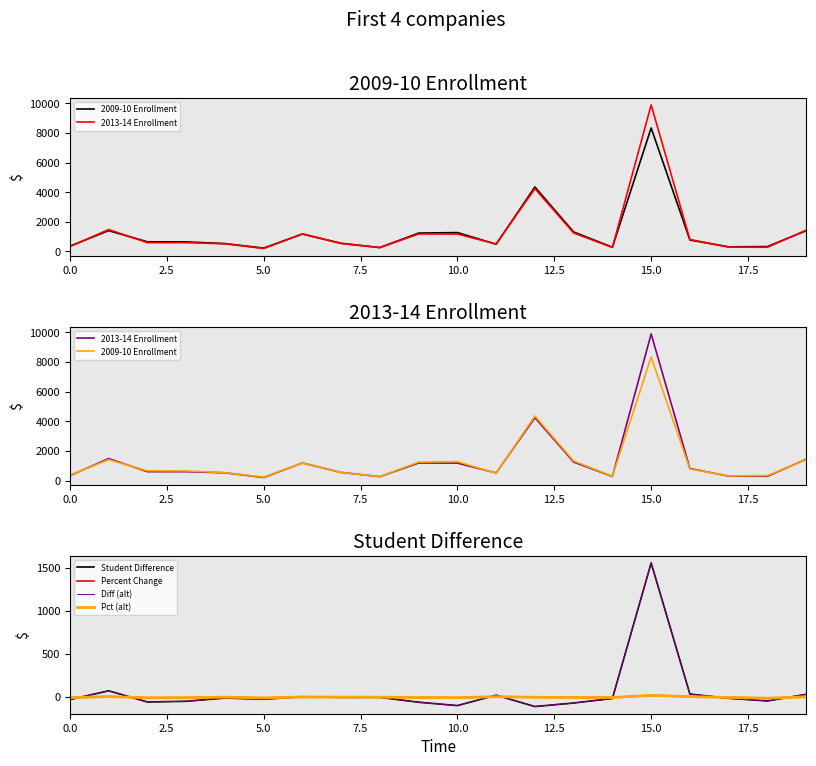

Rank the series by their maximum value, from highest to lowest.

2013-14 Enrollment, 2009-10 Enrollment, Student Difference, Diff (alt), Percent Change, Pct (alt)